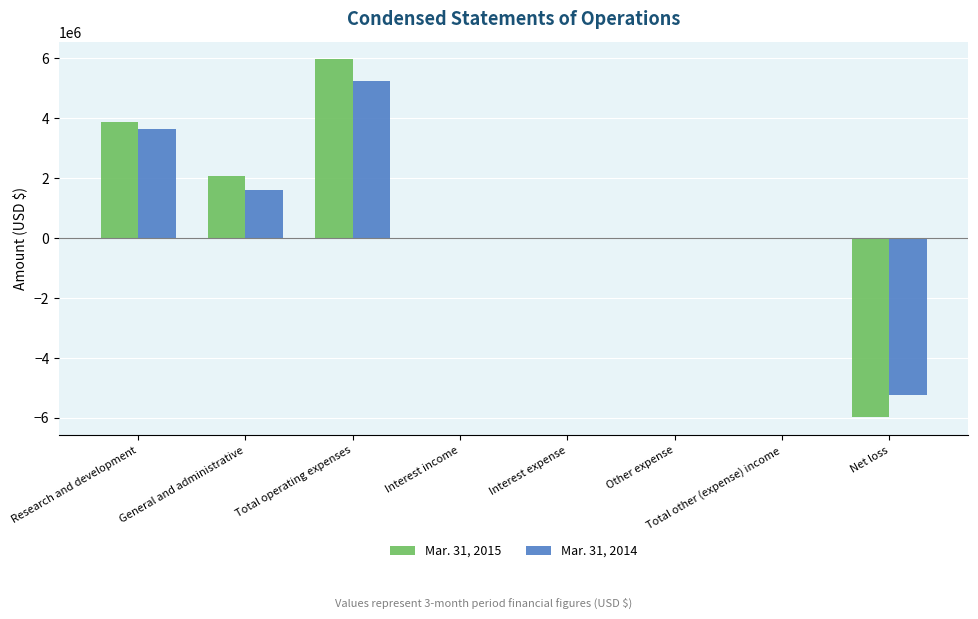

How many groups of bars are there?

8